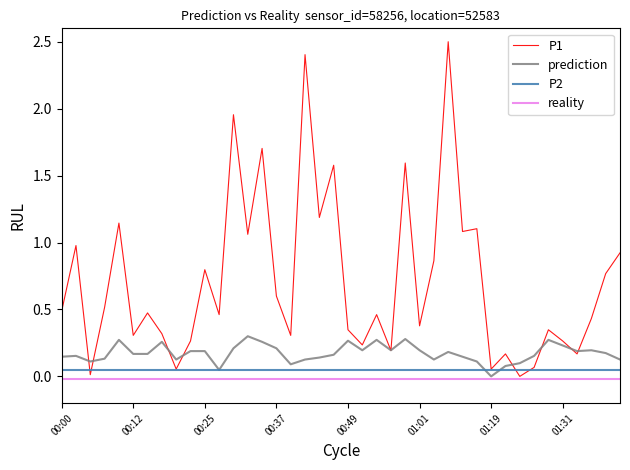

Which series has the widest spread of values?

P1